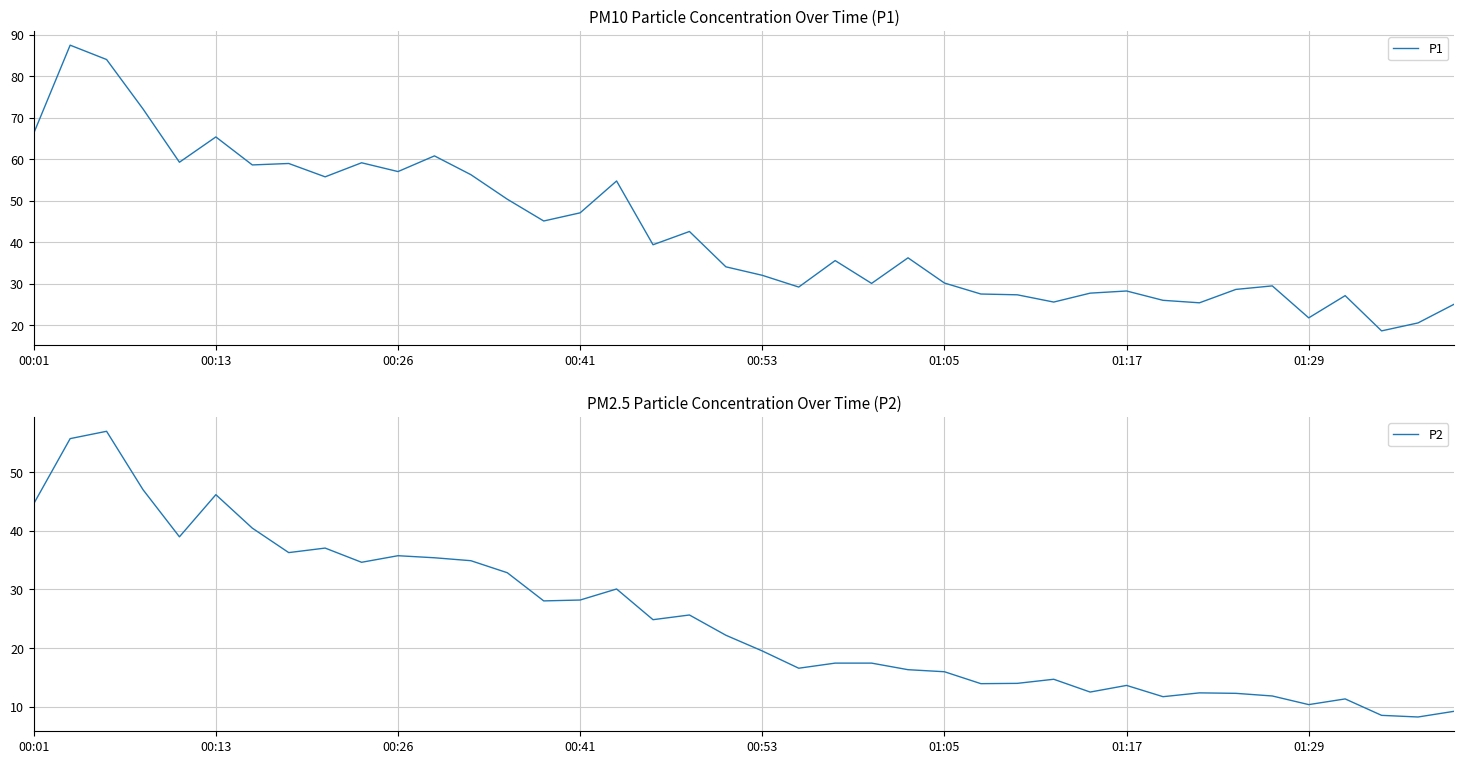

What is the average value of the P1 series?

42.7